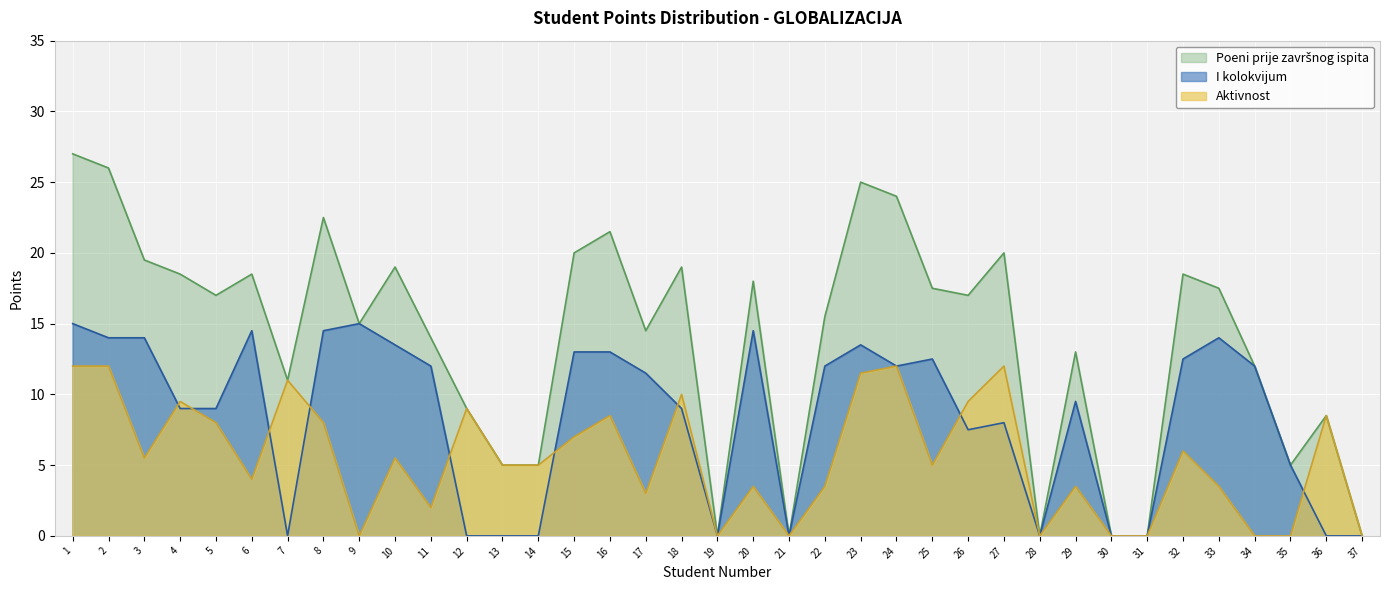

What is the value of the Poeni prije završnog ispita point at the 35th from the left?

5.0